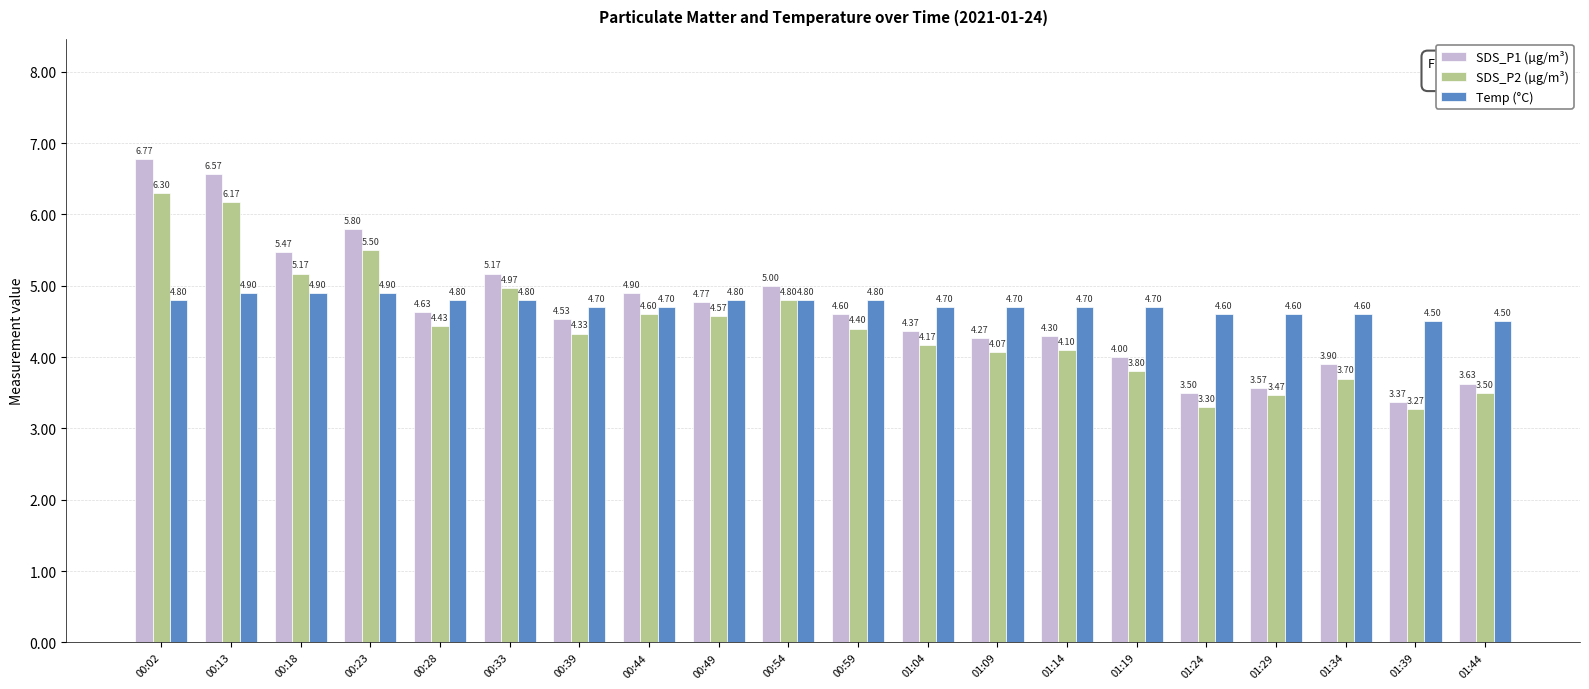

True or false: SDS_P2 (µg/m³) has a value of 1.6 at 01:04.

False